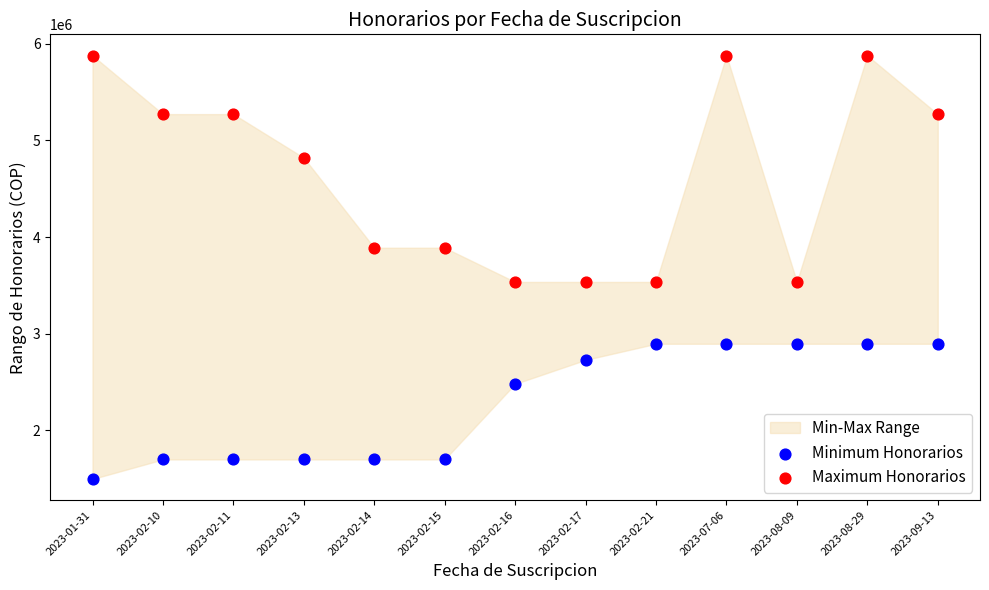

Which series contains the lowest Y value?

Minimum Honorarios